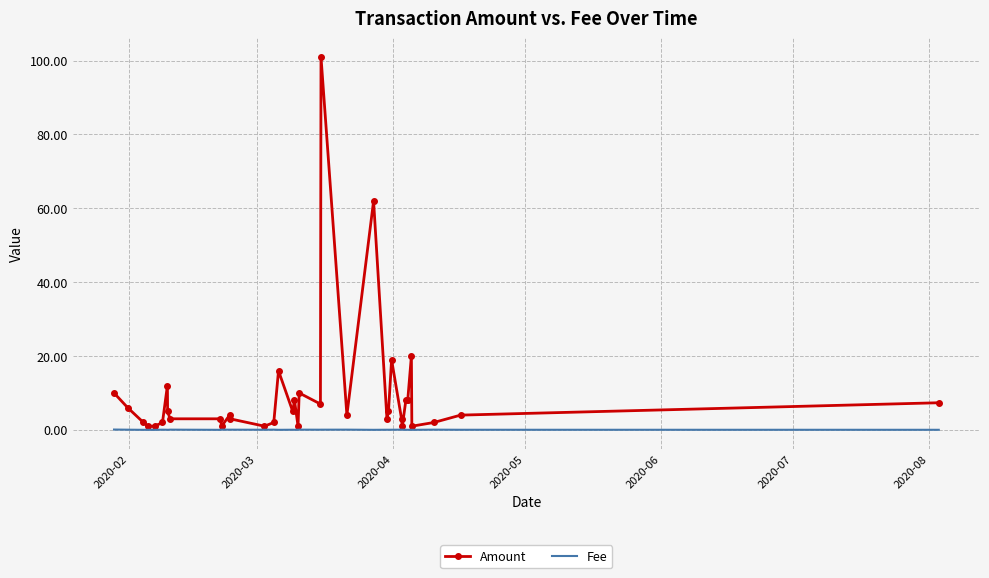

What is the greatest value displayed?

101.0